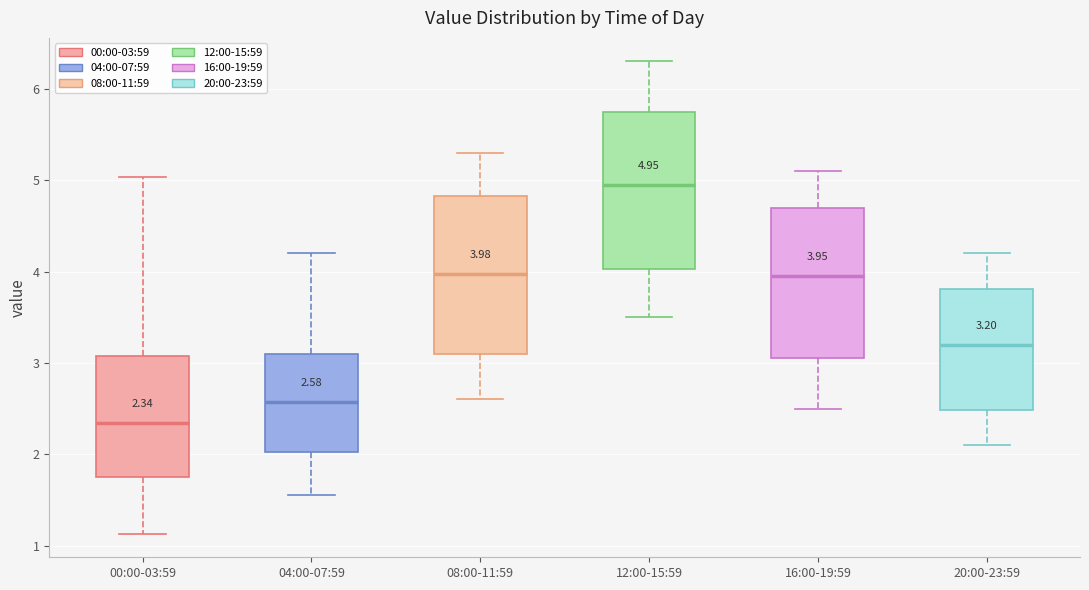

Which box has the highest median line?

12:00-15:59